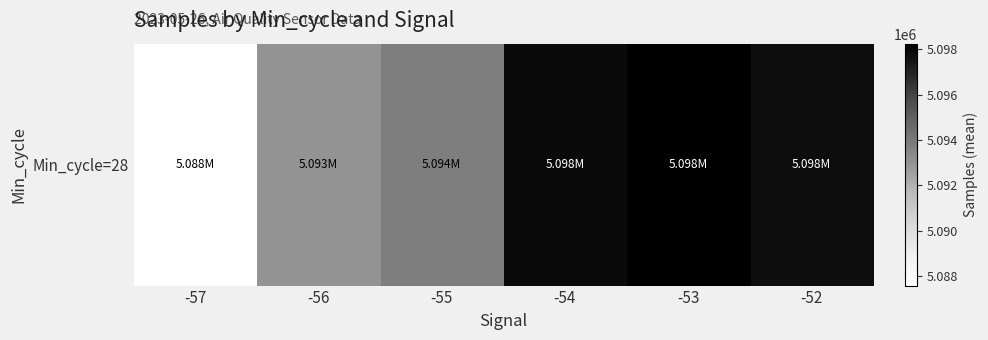

Approximately how many times larger is the value at -57 compared to -53?

1.0